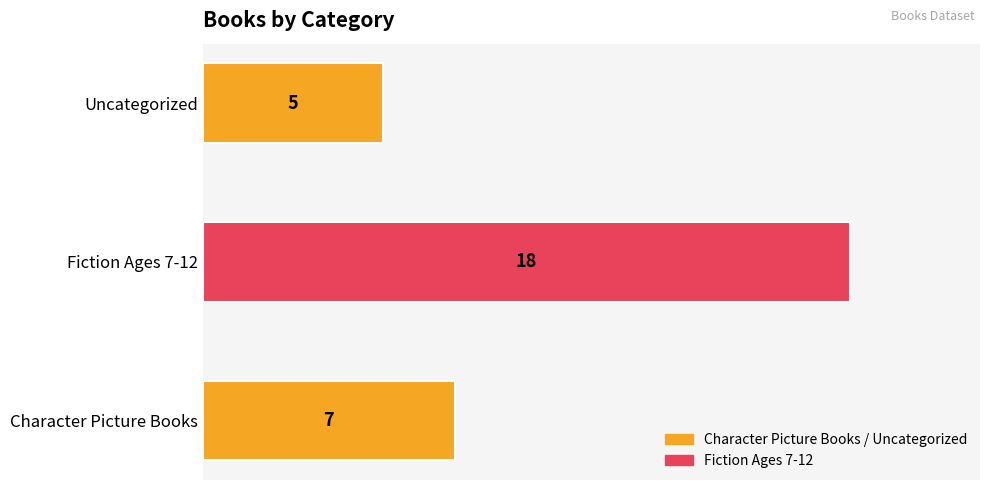

How many categories are shown in the chart?

3